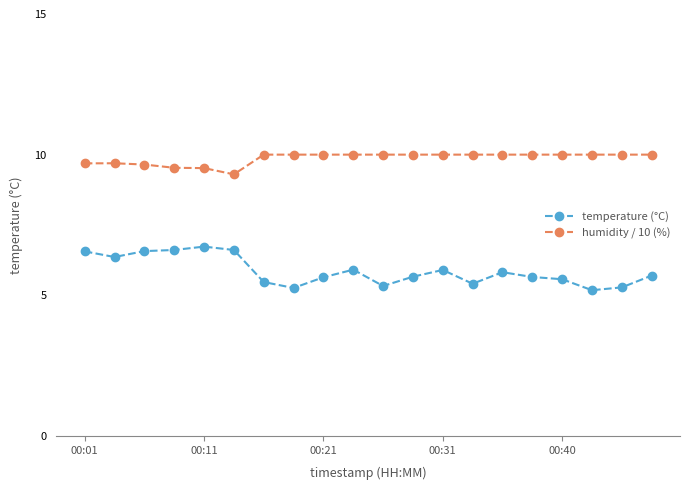

Which series has the widest spread of values?

temperature (°C)